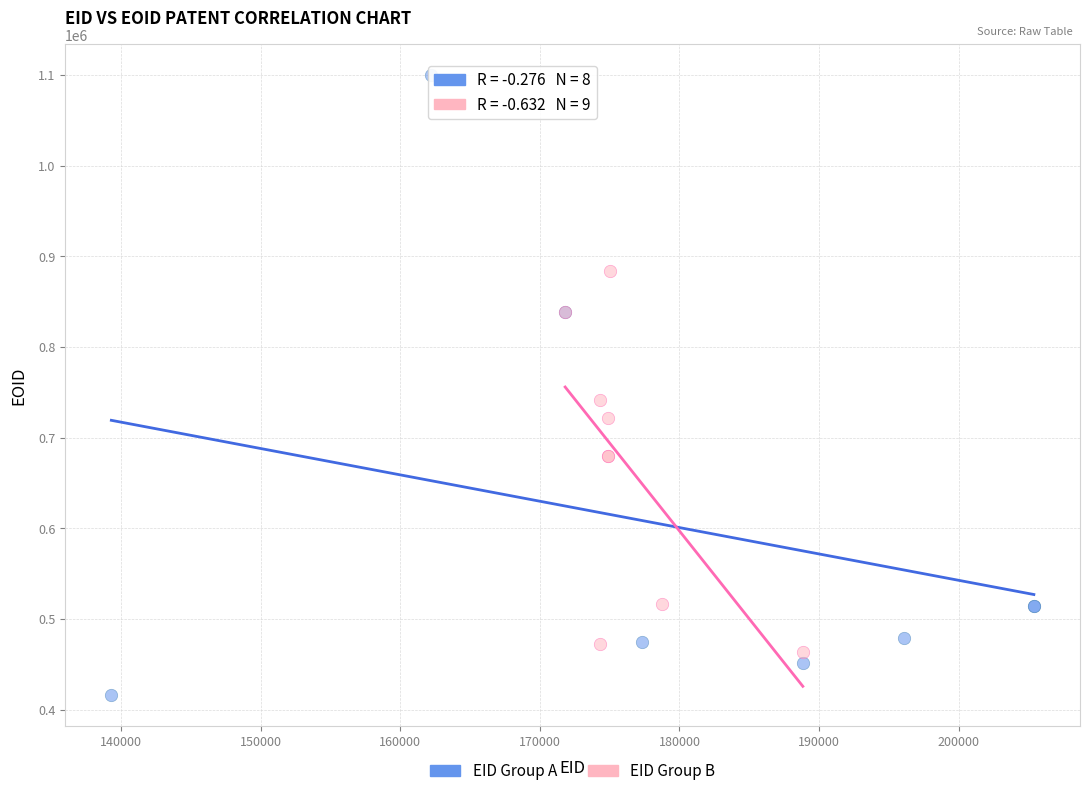

Which series contains the highest Y value?

EID Group A